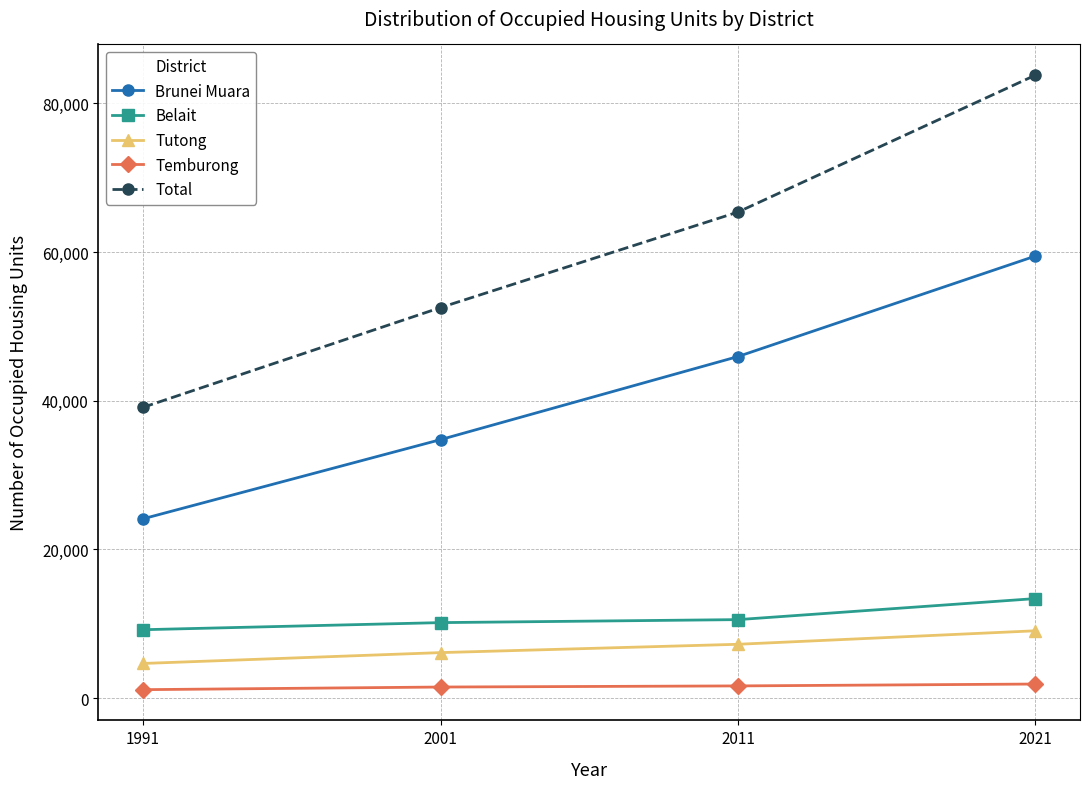

What are all the series names shown in the legend?

Brunei Muara, Belait, Tutong, Temburong, Total